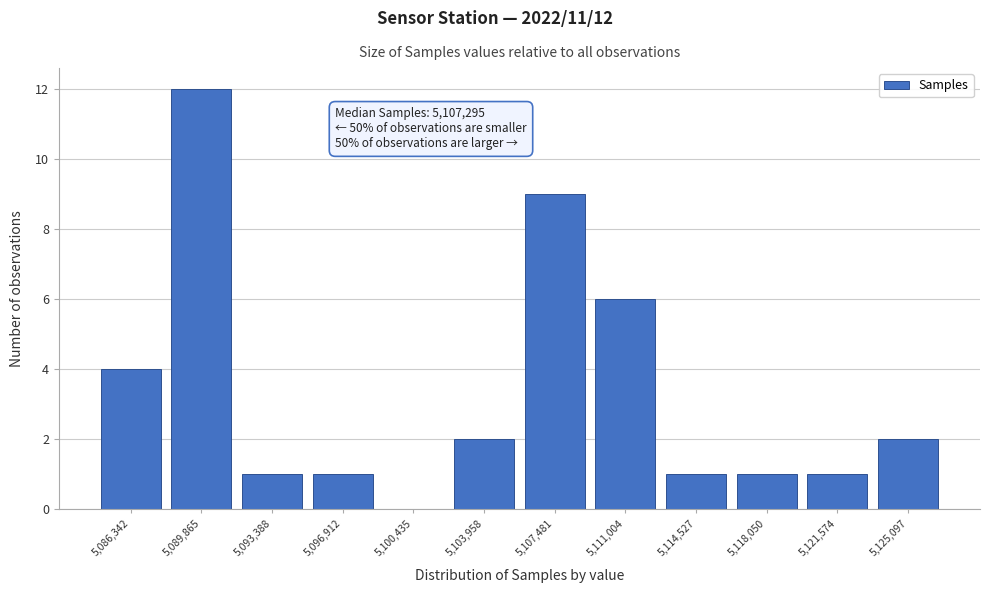

Reading left to right, extract all data points from this chart.

5,086,342=4	5,089,865=12	5,093,388=1	5,096,912=1	5,100,435=0	5,103,958=2	5,107,481=9	5,111,004=6	5,114,527=1	5,118,050=1	5,121,574=1	5,125,097=2